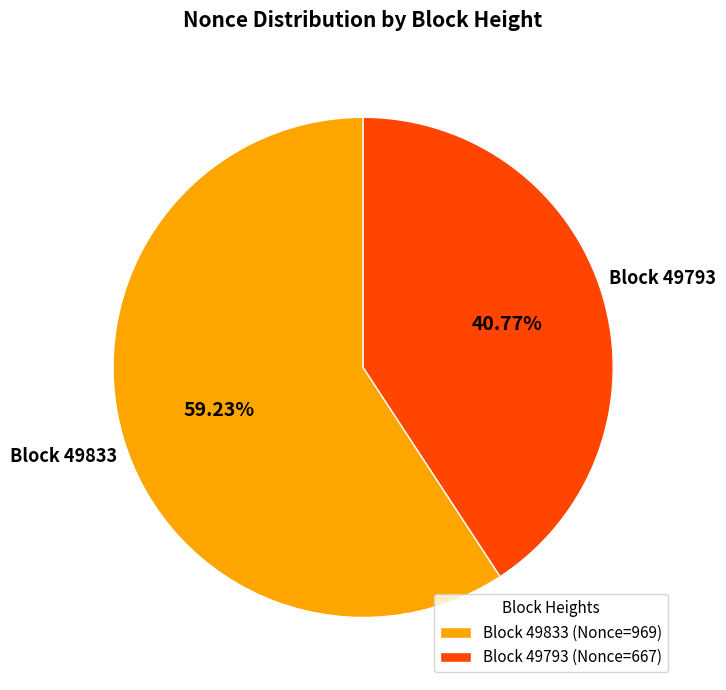

Which slice is the largest?

Block 49833 (Nonce=969)